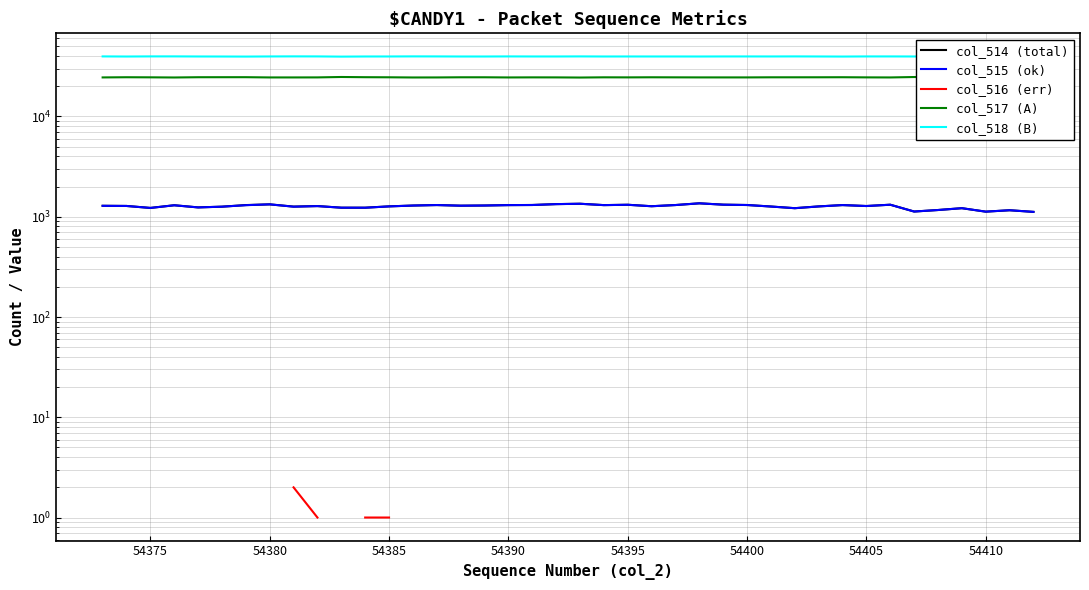

How many data points in col_518 (B) are above 39673?

18